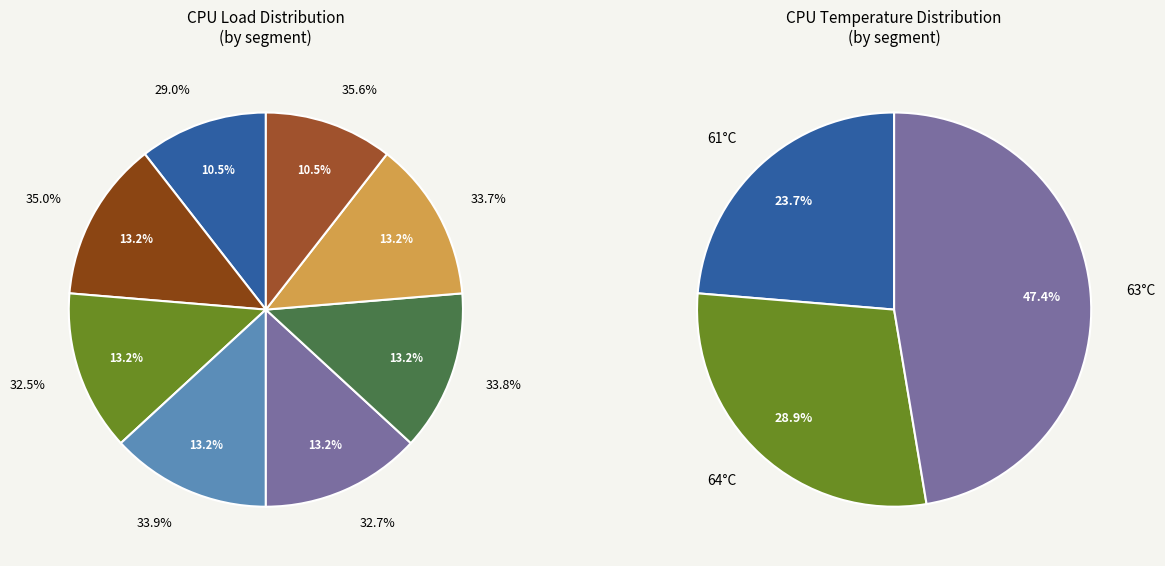

The 4 slice represents 1% of the pie. True or false?

False